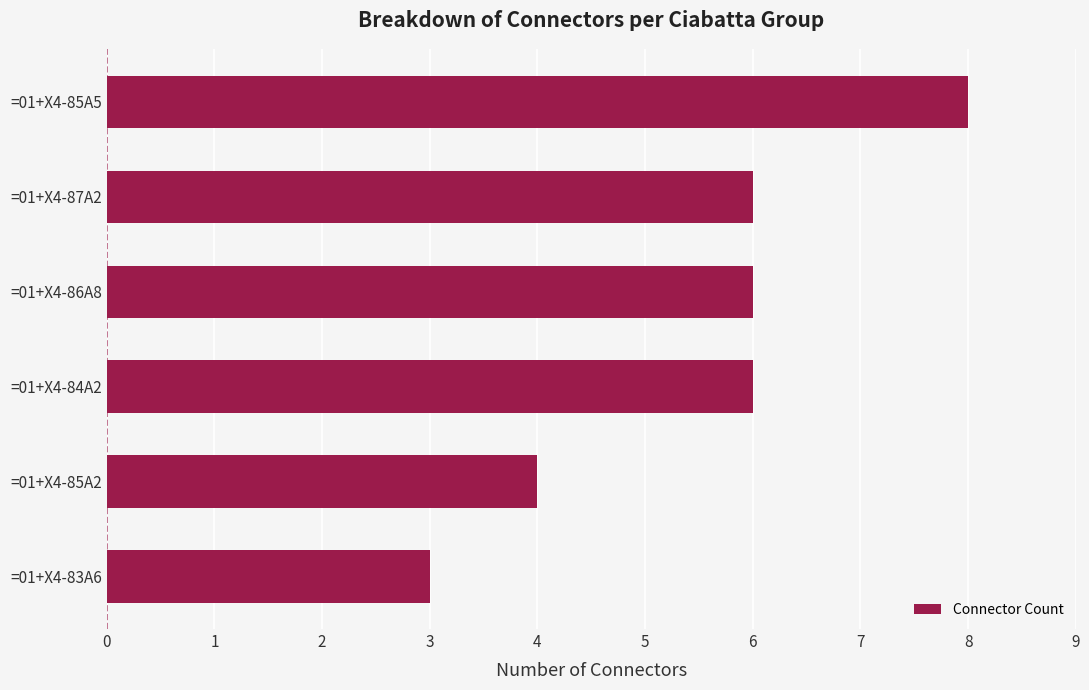

Reading bottom to top, extract all data points from this chart.

=01+X4-83A6=3	=01+X4-85A2=4	=01+X4-84A2=6	=01+X4-86A8=6	=01+X4-87A2=6	=01+X4-85A5=8